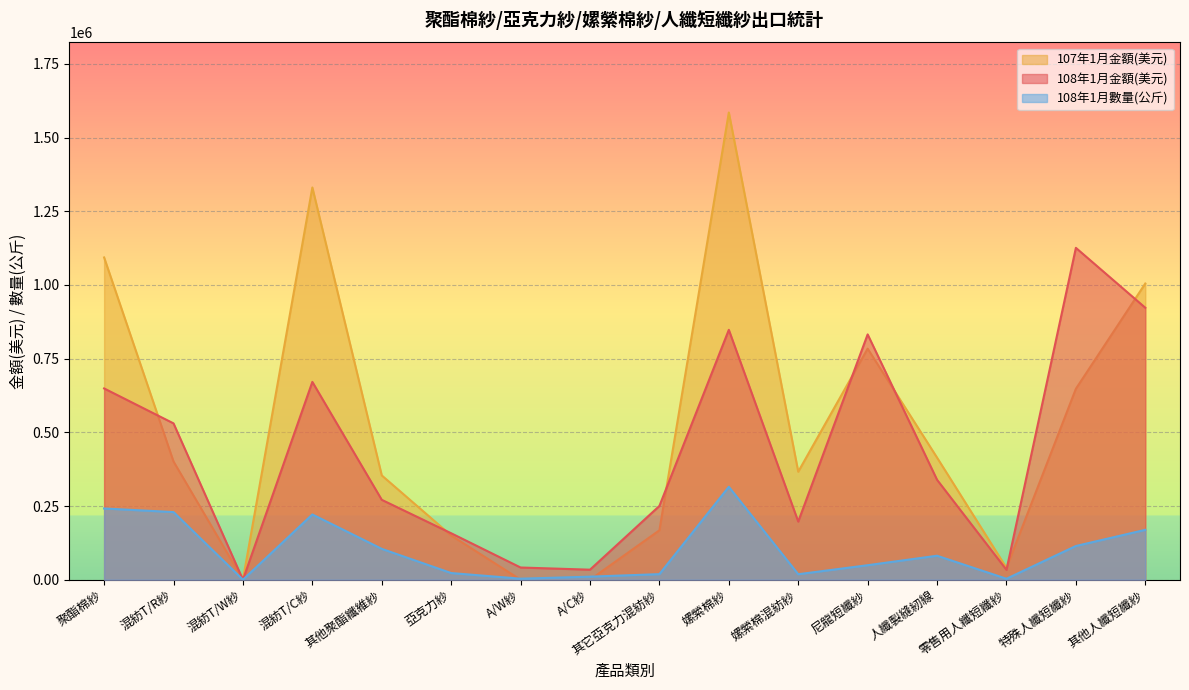

Reading left to right, extract all data points from this chart.

108年1月金額(美元): 聚酯棉紗=648800	混紡T/R紗=530300	混紡T/W紗=0	混紡T/C紗=671000	其他聚酯纖維紗=271000	亞克力紗=157600	A/W紗=41400	A/C紗=34000	其它亞克力混紡紗=250300	嫘縈棉紗=847600	嫘縈棉混紡紗=197200	尼龍短纖紗=832100	人纖製縫紉線=338900	零售用人纖短纖紗=33500	特殊人纖短纖紗=1125700	其他人纖短纖紗=922500
107年1月金額(美元): 聚酯棉紗=1093100	混紡T/R紗=400900	混紡T/W紗=0	混紡T/C紗=1330500	其他聚酯纖維紗=353800	亞克力紗=150000	A/W紗=0	A/C紗=0	其它亞克力混紡紗=167600	嫘縈棉紗=1584900	嫘縈棉混紡紗=366300	尼龍短纖紗=783700	人纖製縫紉線=414100	零售用人纖短纖紗=40200	特殊人纖短纖紗=647600	其他人纖短纖紗=1004700
108年1月數量(公斤): 聚酯棉紗=241635	混紡T/R紗=229449	混紡T/W紗=0	混紡T/C紗=221363	其他聚酯纖維紗=104672	亞克力紗=22617	A/W紗=3504	A/C紗=10394	其它亞克力混紡紗=18927	嫘縈棉紗=315167	嫘縈棉混紡紗=18662	尼龍短纖紗=49202	人纖製縫紉線=81335	零售用人纖短纖紗=3294	特殊人纖短纖紗=114386	其他人纖短纖紗=169173